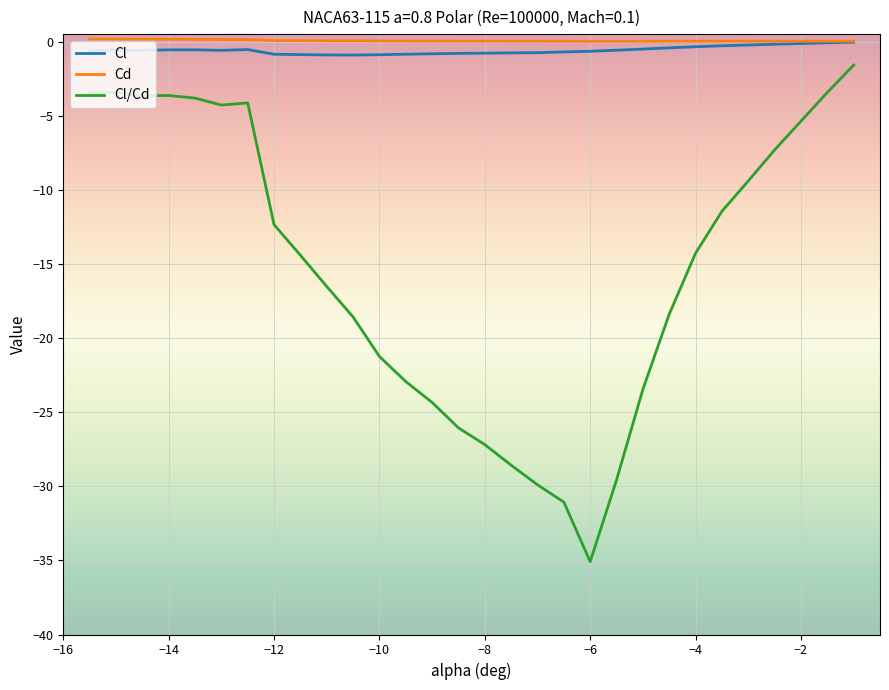

What is the difference between the second highest and second lowest values in the Cl/Cd series?

27.6